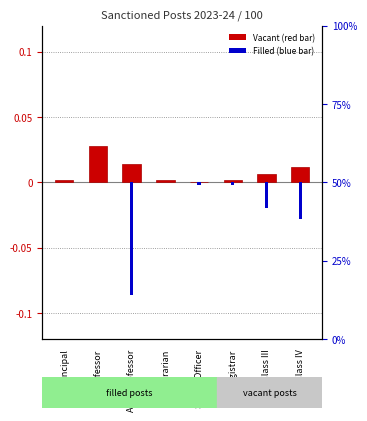

What position from the right is Class III?

2